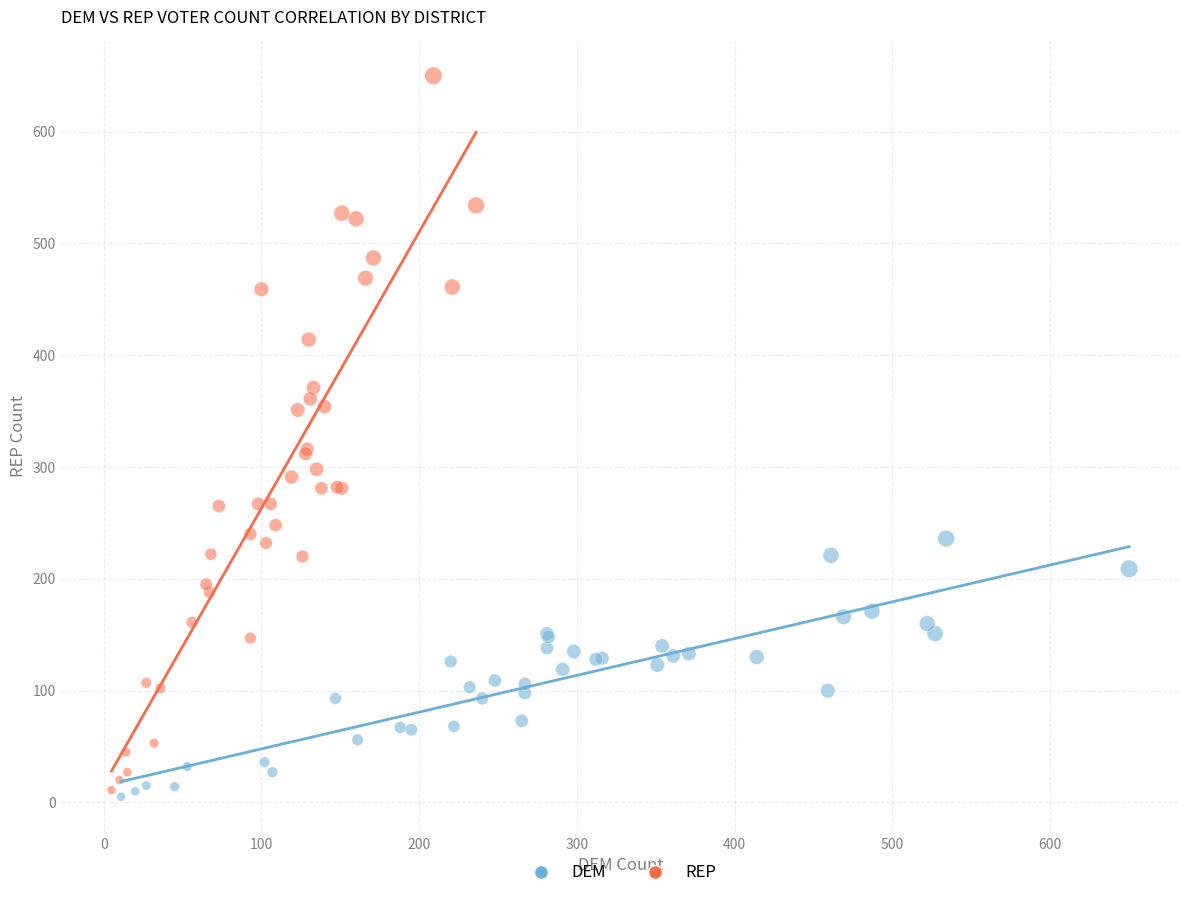

Which series reaches the maximum Y coordinate?

REP